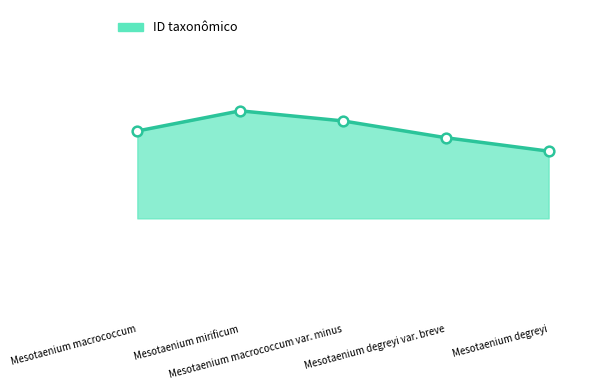

List the labels in order of value, smallest first.

Mesotaenium degreyi, Mesotaenium degreyi var. breve, Mesotaenium macrococcum, Mesotaenium macrococcum var. minus, Mesotaenium mirificum